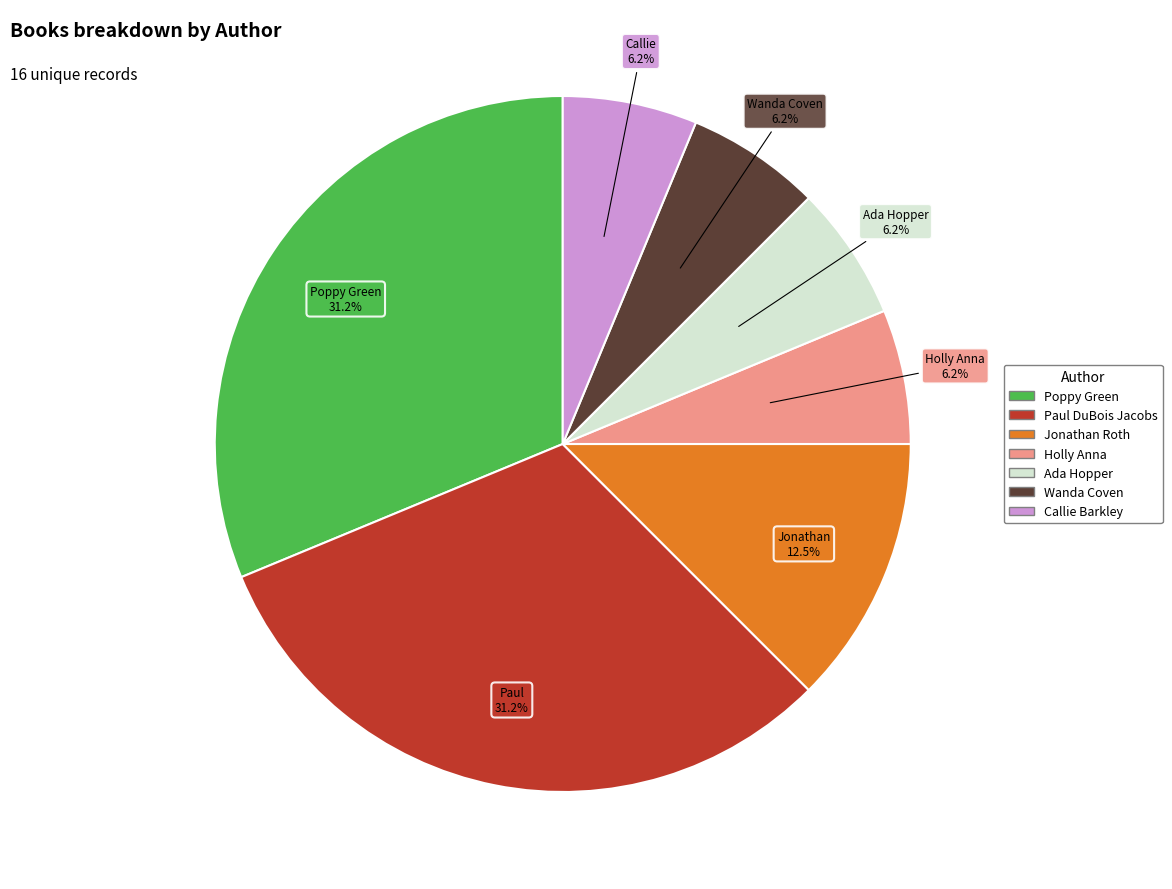

The Wanda Coven slice represents 6% of the pie. True or false?

True